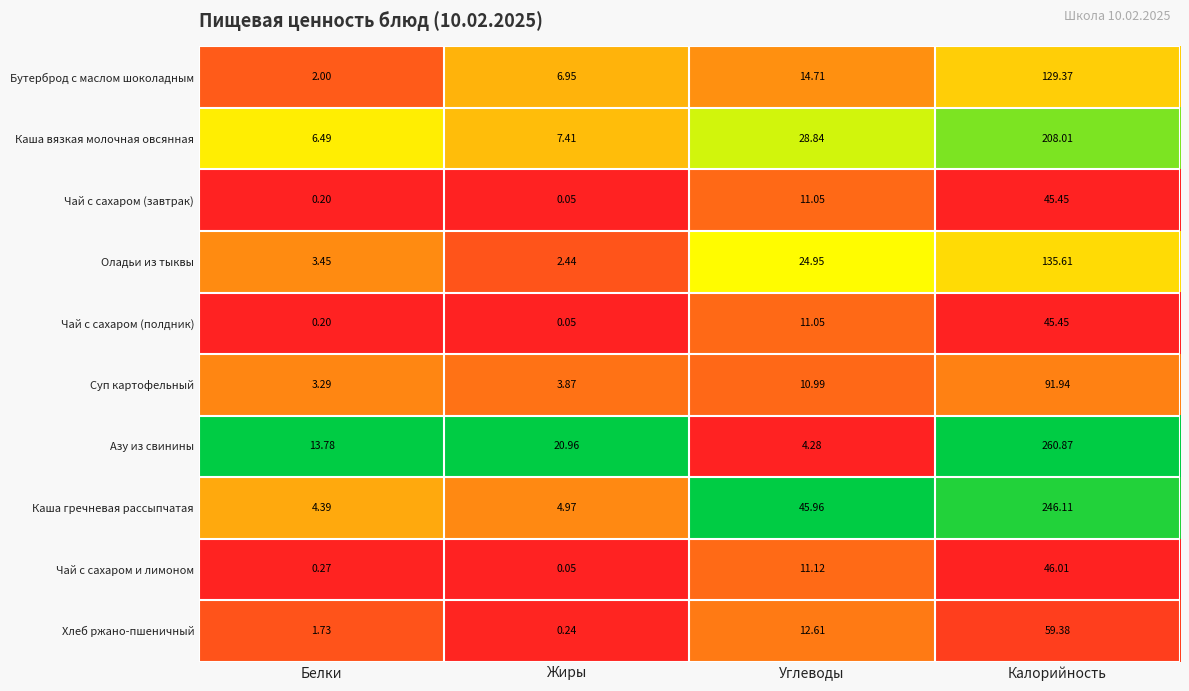

Which series has the largest total across all categories?

Каша гречневая рассыпчатая